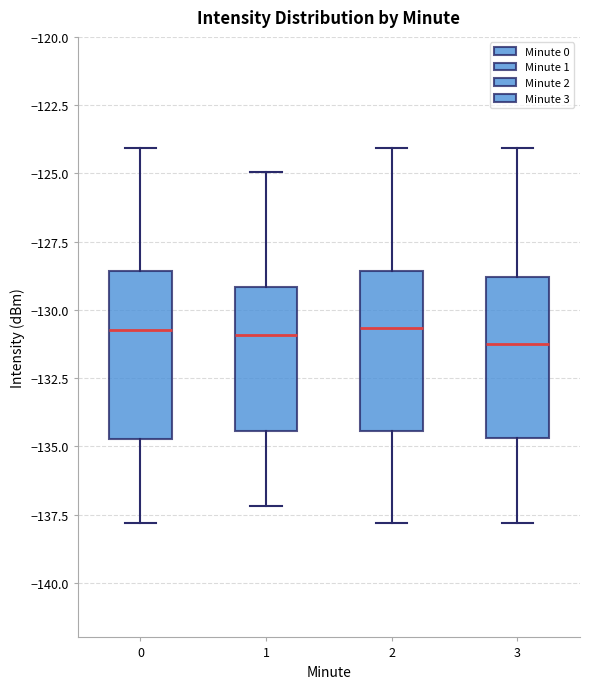

Reading left to right, transcribe this box plot: for each box, give where its median line is, the range the box spans, and where its two whiskers end, as read against the y-axis. The values are not printed on the chart, so give them approximately, as read against the axis.

0: median -131.0, box -134.5 to -128.5, whiskers -138.0 to -124.0
1: median -131.0, box -134.5 to -129.0, whiskers -137.0 to -125.0
2: median -130.5, box -134.5 to -128.5, whiskers -138.0 to -124.0
3: median -131.5, box -134.5 to -129.0, whiskers -138.0 to -124.0